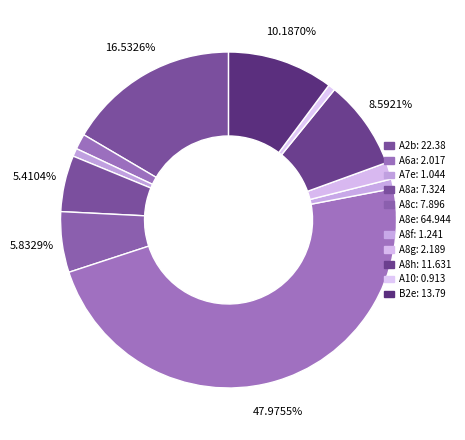

Rank the categories by value from lowest to highest.

A10, A7e, A8f, A6a, A8g, A8a, A8c, A8h, B2e, A2b, A8e